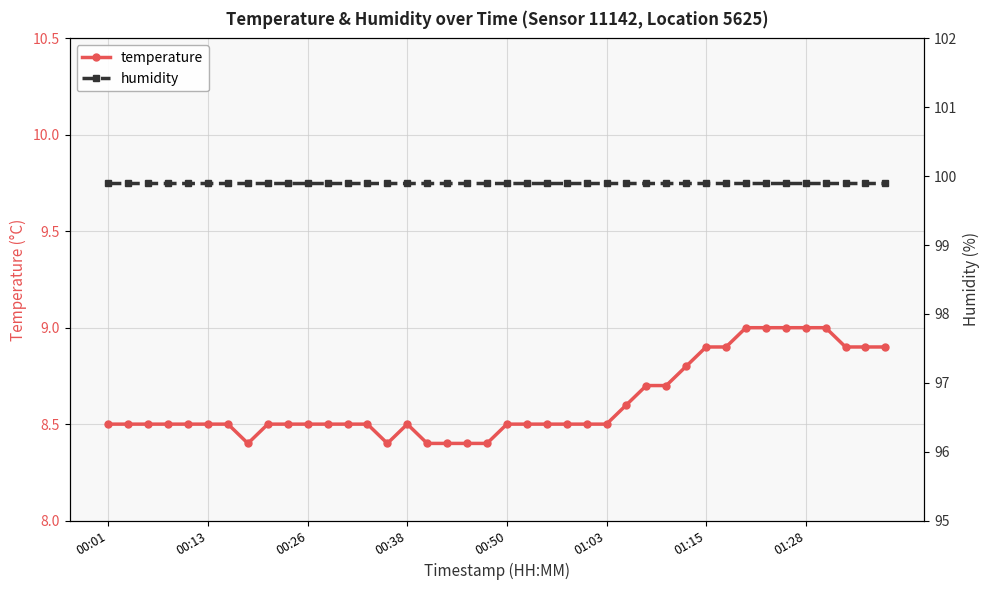

True or false: humidity and temperature cross at least once.

False